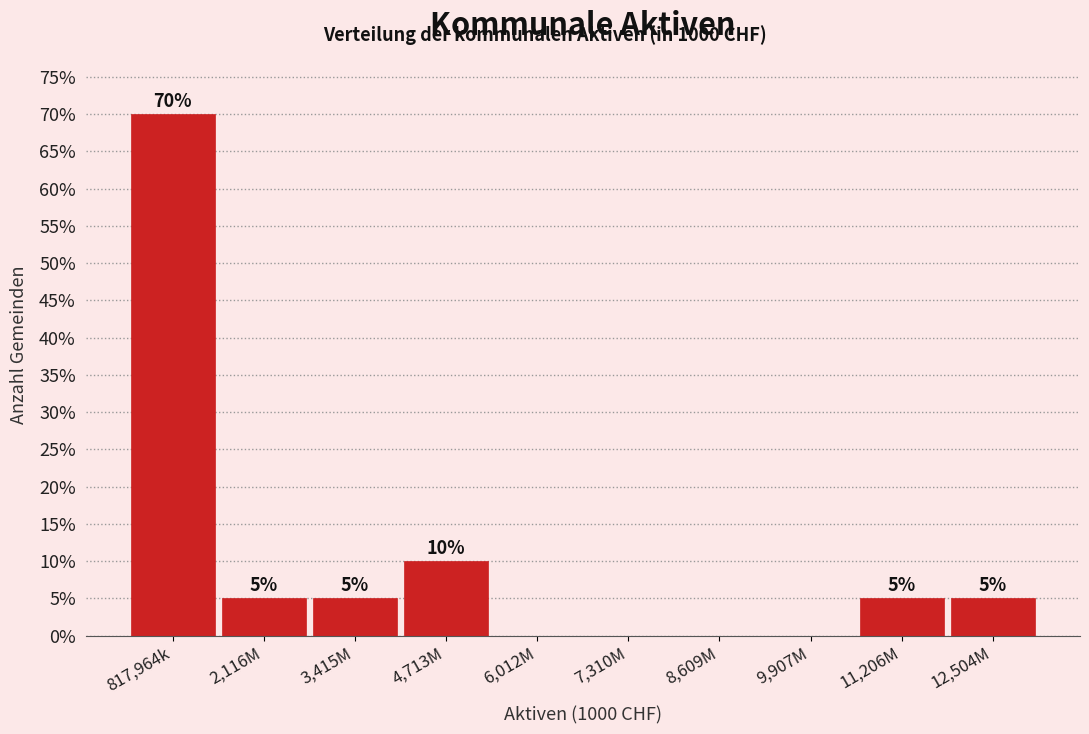

Reading right to left, extract all data points from this chart.

12,504M=5	11,206M=5	9,907M=0	8,609M=0	7,310M=0	6,012M=0	4,713M=10	3,415M=5	2,116M=5	817,964k=70